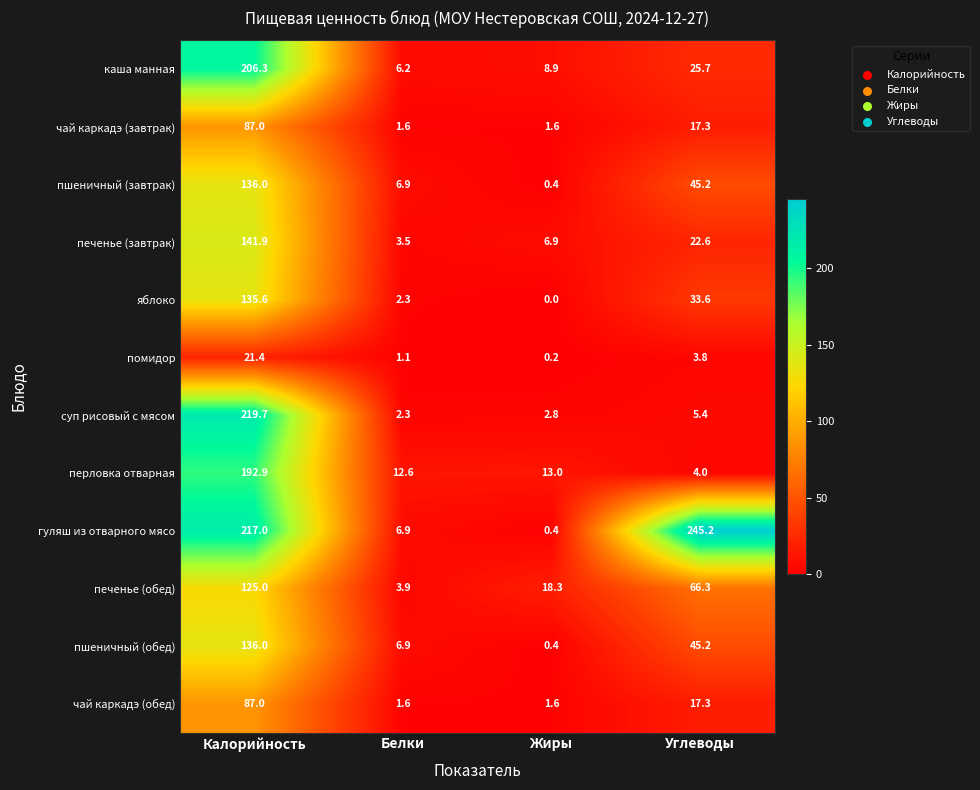

Count the number of categories in the chart.

4